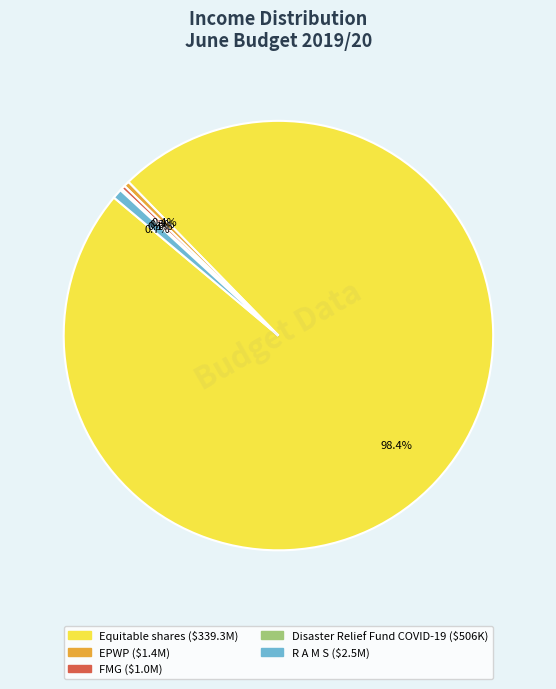

Which category has the biggest portion of the pie?

Equitable shares